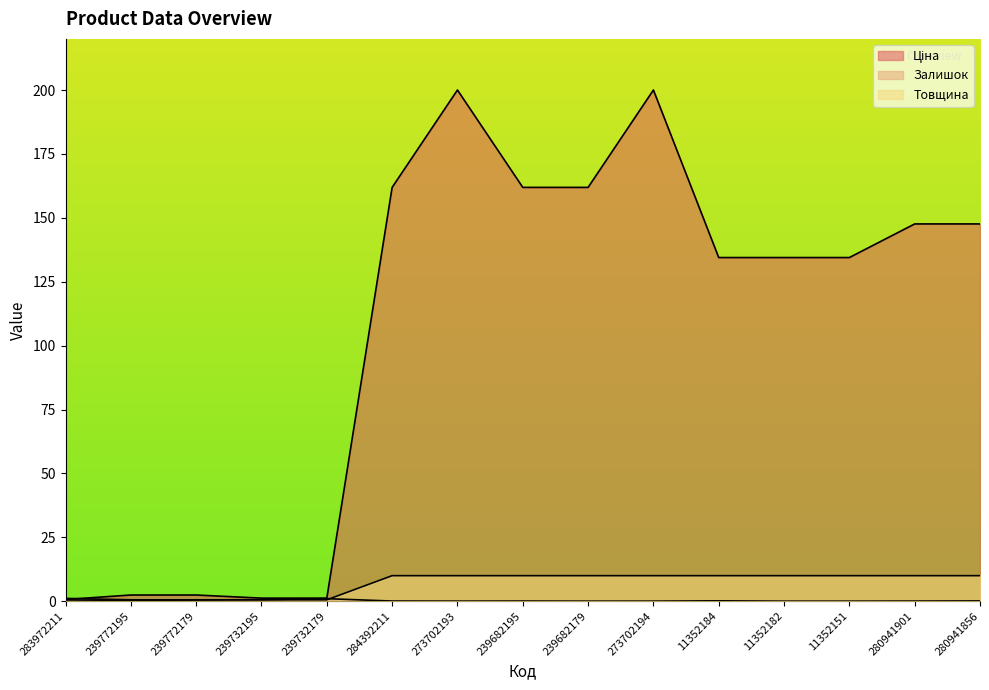

How many lines are shown in the chart?

3